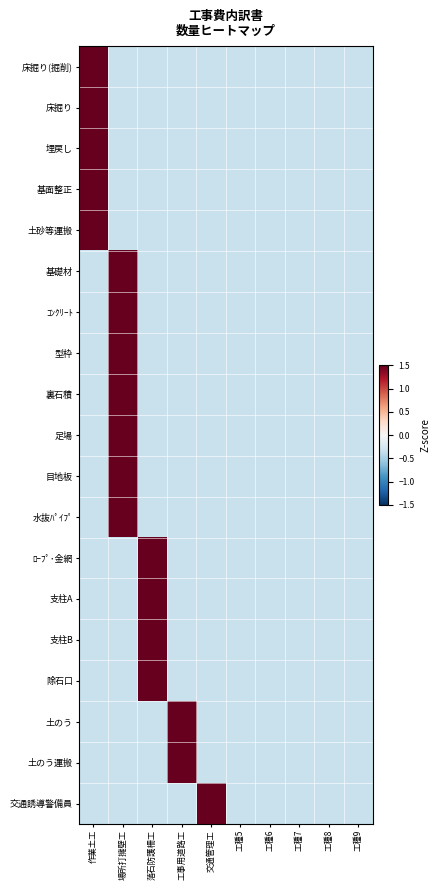

Reading left to right, transcribe all the data shown in this chart.

床掘り(掘削): 作業土工=3.0	場所打擁壁工=-0.3	落石防護柵工=-0.3	工事用道路工=-0.3	交通管理工=-0.3	工種5=-0.3	工種6=-0.3	工種7=-0.3	工種8=-0.3	工種9=-0.3
床掘り: 作業土工=3.0	場所打擁壁工=-0.3	落石防護柵工=-0.3	工事用道路工=-0.3	交通管理工=-0.3	工種5=-0.3	工種6=-0.3	工種7=-0.3	工種8=-0.3	工種9=-0.3
埋戻し: 作業土工=3.0	場所打擁壁工=-0.3	落石防護柵工=-0.3	工事用道路工=-0.3	交通管理工=-0.3	工種5=-0.3	工種6=-0.3	工種7=-0.3	工種8=-0.3	工種9=-0.3
基面整正: 作業土工=3.0	場所打擁壁工=-0.3	落石防護柵工=-0.3	工事用道路工=-0.3	交通管理工=-0.3	工種5=-0.3	工種6=-0.3	工種7=-0.3	工種8=-0.3	工種9=-0.3
土砂等運搬: 作業土工=3.0	場所打擁壁工=-0.3	落石防護柵工=-0.3	工事用道路工=-0.3	交通管理工=-0.3	工種5=-0.3	工種6=-0.3	工種7=-0.3	工種8=-0.3	工種9=-0.3
基礎材: 作業土工=-0.3	場所打擁壁工=3.0	落石防護柵工=-0.3	工事用道路工=-0.3	交通管理工=-0.3	工種5=-0.3	工種6=-0.3	工種7=-0.3	工種8=-0.3	工種9=-0.3
ｺﾝｸﾘｰﾄ: 作業土工=-0.3	場所打擁壁工=3.0	落石防護柵工=-0.3	工事用道路工=-0.3	交通管理工=-0.3	工種5=-0.3	工種6=-0.3	工種7=-0.3	工種8=-0.3	工種9=-0.3
型枠: 作業土工=-0.3	場所打擁壁工=3.0	落石防護柵工=-0.3	工事用道路工=-0.3	交通管理工=-0.3	工種5=-0.3	工種6=-0.3	工種7=-0.3	工種8=-0.3	工種9=-0.3
裏石積: 作業土工=-0.3	場所打擁壁工=3.0	落石防護柵工=-0.3	工事用道路工=-0.3	交通管理工=-0.3	工種5=-0.3	工種6=-0.3	工種7=-0.3	工種8=-0.3	工種9=-0.3
足場: 作業土工=-0.3	場所打擁壁工=3.0	落石防護柵工=-0.3	工事用道路工=-0.3	交通管理工=-0.3	工種5=-0.3	工種6=-0.3	工種7=-0.3	工種8=-0.3	工種9=-0.3
目地板: 作業土工=-0.3	場所打擁壁工=3.0	落石防護柵工=-0.3	工事用道路工=-0.3	交通管理工=-0.3	工種5=-0.3	工種6=-0.3	工種7=-0.3	工種8=-0.3	工種9=-0.3
水抜ﾊﾟｲﾌﾟ: 作業土工=-0.3	場所打擁壁工=3.0	落石防護柵工=-0.3	工事用道路工=-0.3	交通管理工=-0.3	工種5=-0.3	工種6=-0.3	工種7=-0.3	工種8=-0.3	工種9=-0.3
ﾛｰﾌﾟ･金網: 作業土工=-0.3	場所打擁壁工=-0.3	落石防護柵工=3.0	工事用道路工=-0.3	交通管理工=-0.3	工種5=-0.3	工種6=-0.3	工種7=-0.3	工種8=-0.3	工種9=-0.3
支柱A: 作業土工=-0.3	場所打擁壁工=-0.3	落石防護柵工=3.0	工事用道路工=-0.3	交通管理工=-0.3	工種5=-0.3	工種6=-0.3	工種7=-0.3	工種8=-0.3	工種9=-0.3
支柱B: 作業土工=-0.3	場所打擁壁工=-0.3	落石防護柵工=3.0	工事用道路工=-0.3	交通管理工=-0.3	工種5=-0.3	工種6=-0.3	工種7=-0.3	工種8=-0.3	工種9=-0.3
除石口: 作業土工=-0.3	場所打擁壁工=-0.3	落石防護柵工=3.0	工事用道路工=-0.3	交通管理工=-0.3	工種5=-0.3	工種6=-0.3	工種7=-0.3	工種8=-0.3	工種9=-0.3
土のう: 作業土工=-0.3	場所打擁壁工=-0.3	落石防護柵工=-0.3	工事用道路工=3.0	交通管理工=-0.3	工種5=-0.3	工種6=-0.3	工種7=-0.3	工種8=-0.3	工種9=-0.3
土のう運搬: 作業土工=-0.3	場所打擁壁工=-0.3	落石防護柵工=-0.3	工事用道路工=3.0	交通管理工=-0.3	工種5=-0.3	工種6=-0.3	工種7=-0.3	工種8=-0.3	工種9=-0.3
交通誘導警備員: 作業土工=-0.3	場所打擁壁工=-0.3	落石防護柵工=-0.3	工事用道路工=-0.3	交通管理工=3.0	工種5=-0.3	工種6=-0.3	工種7=-0.3	工種8=-0.3	工種9=-0.3